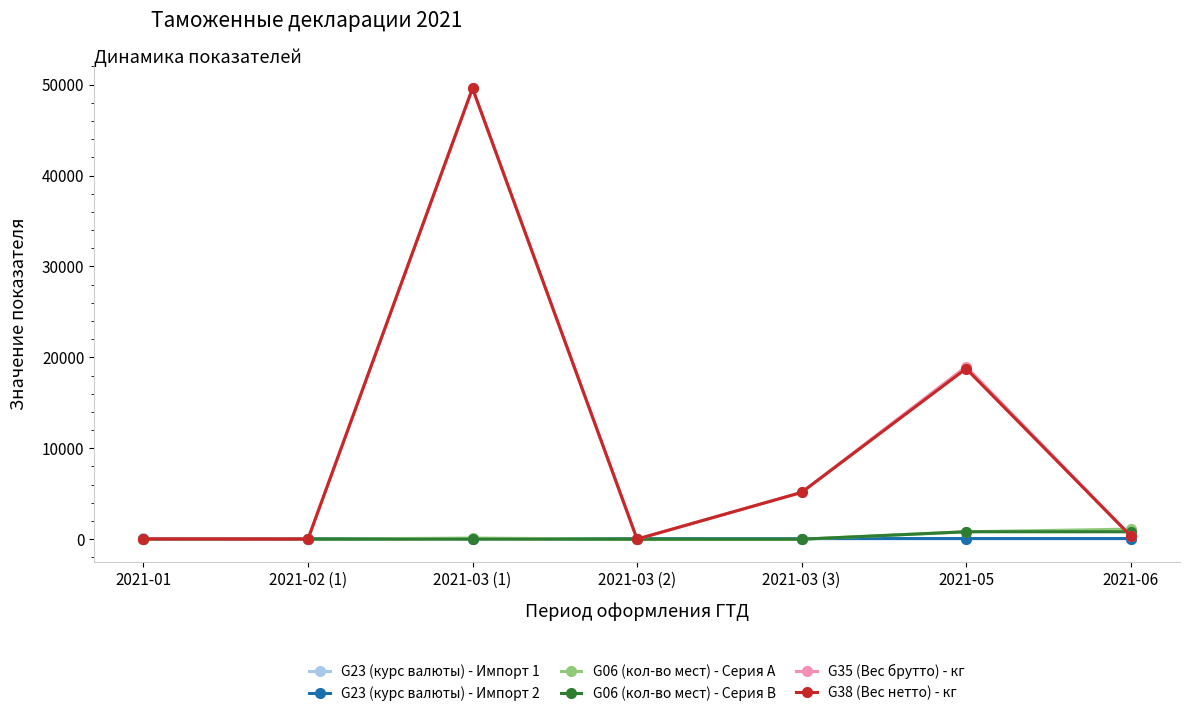

What is the maximum value shown in the chart?

49595.0